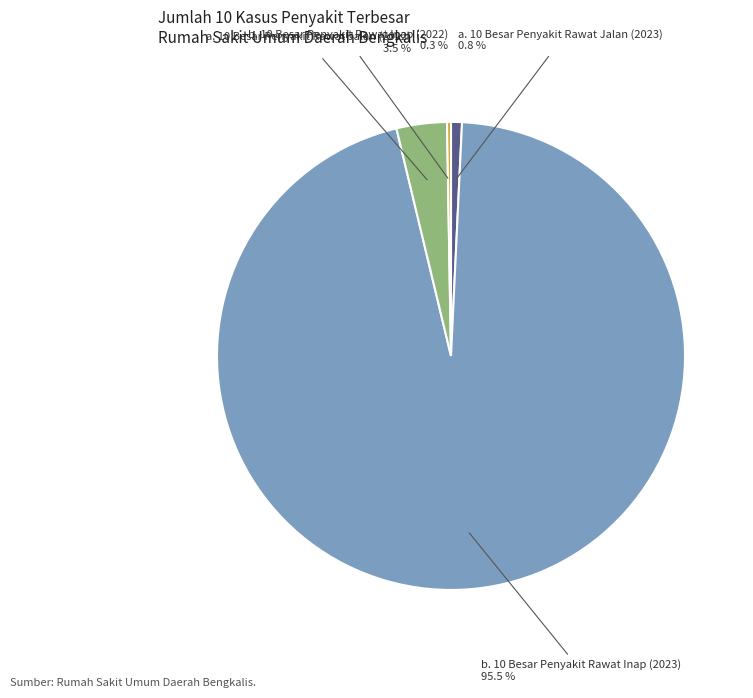

Does any single category account for the majority?

Yes